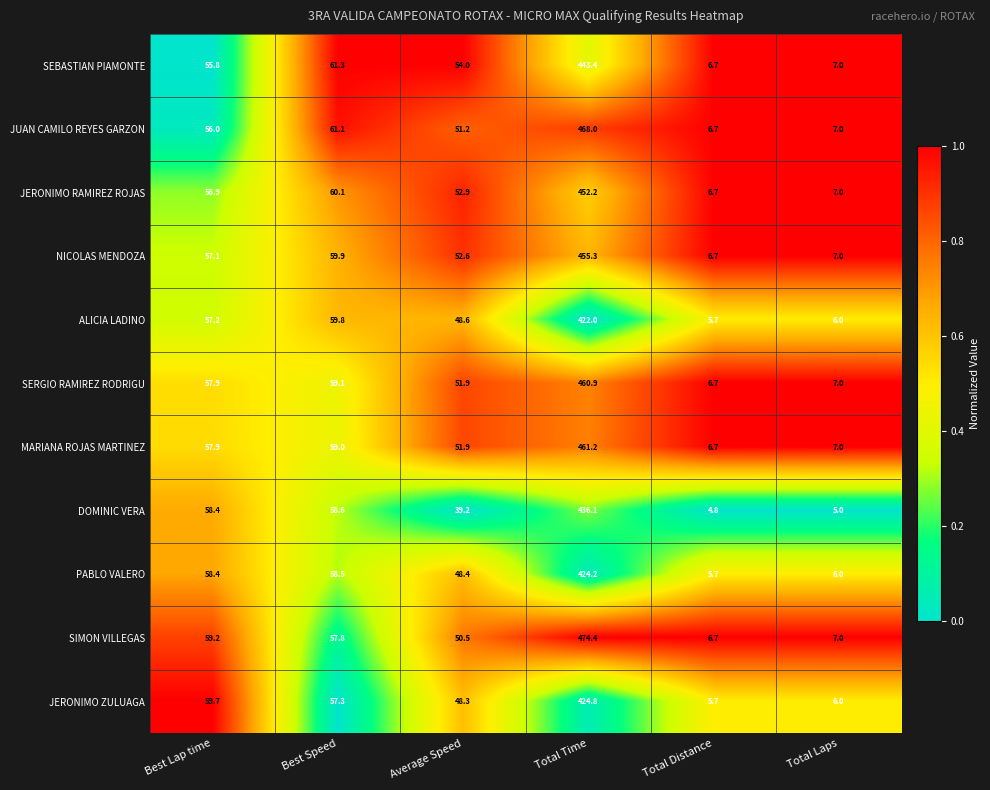

Which series has the largest total across all categories?

SIMON VILLEGAS